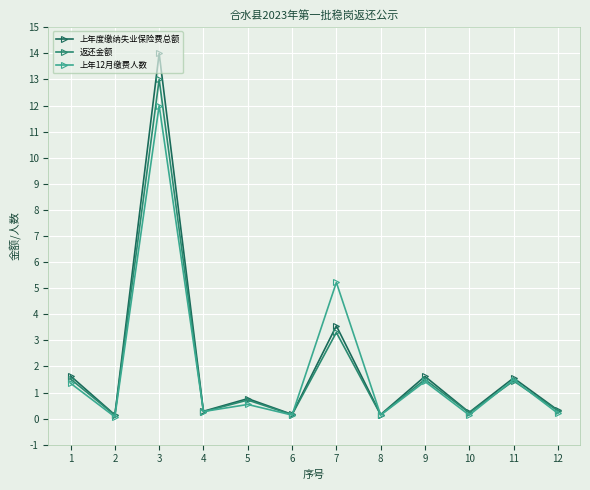

What is the difference between the maximum and minimum values in the 上年12月缴费人数 series?

11.9